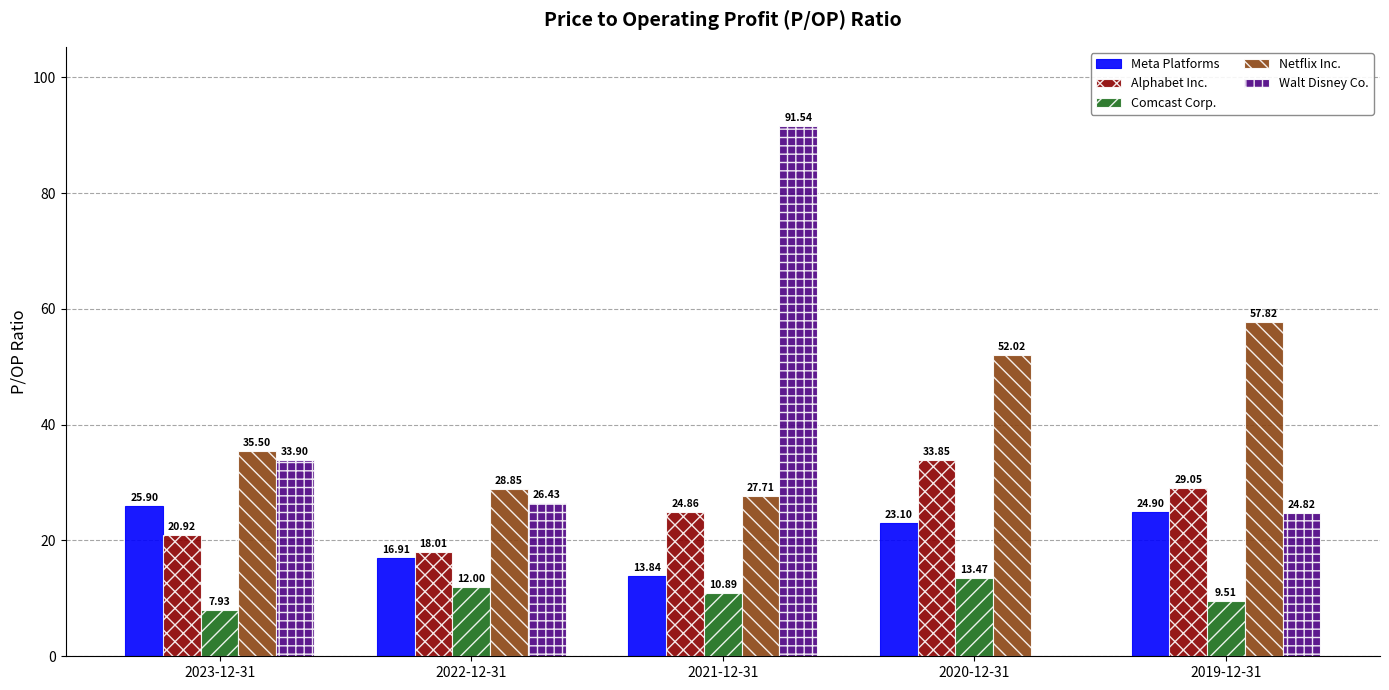

What is the greatest value displayed?

91.5